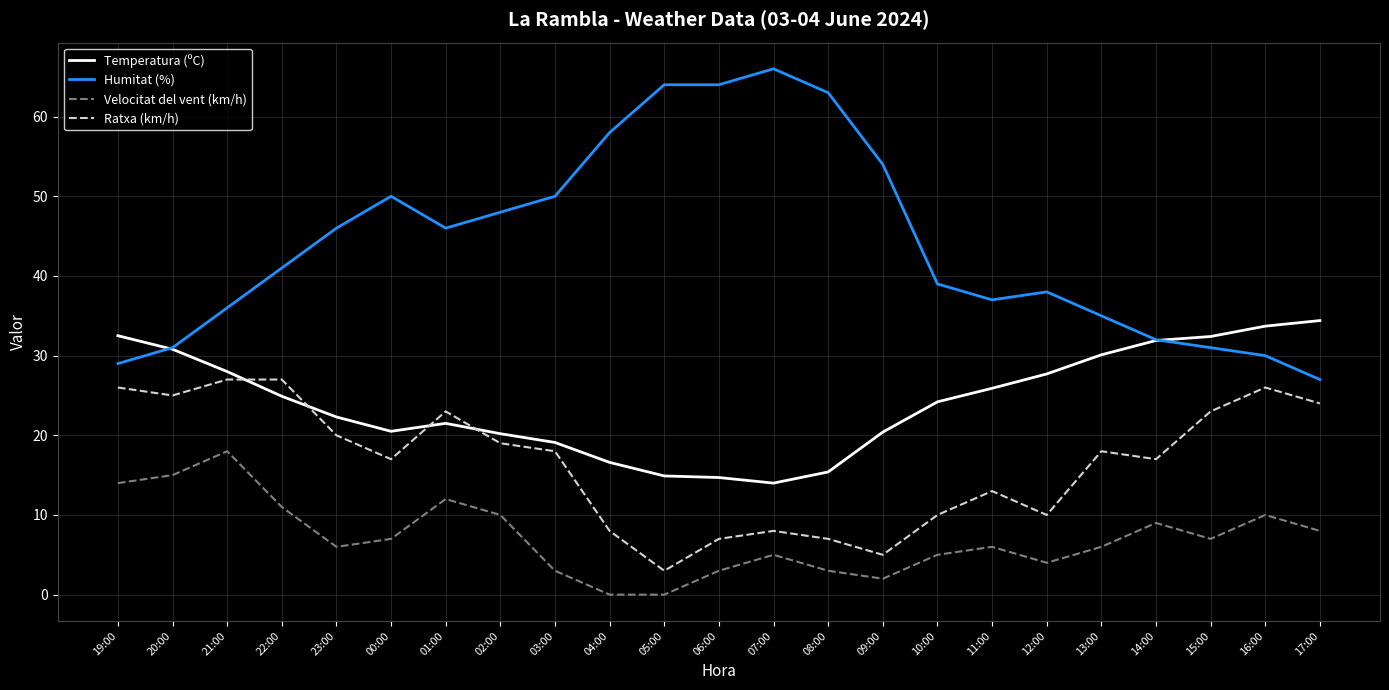

What is the minimum value for Temperatura (ºC)?

14.0